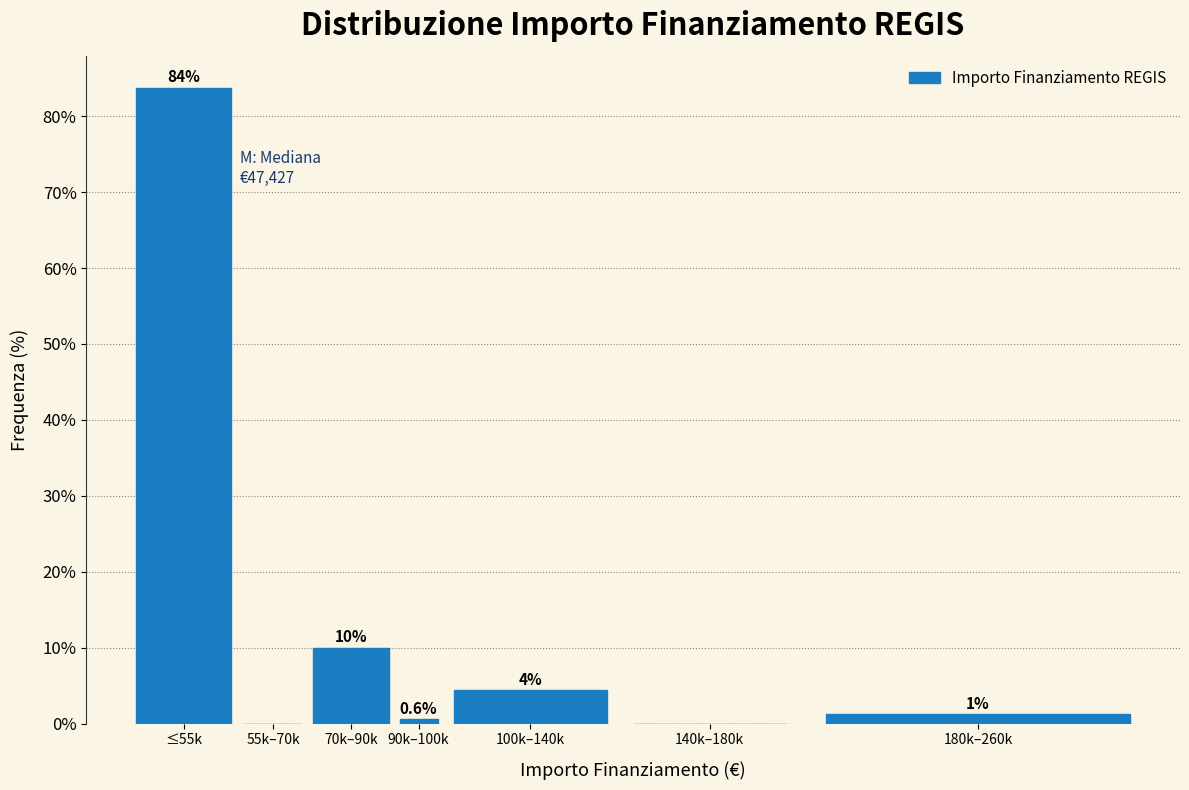

What is the maximum value shown in the chart?

83.8